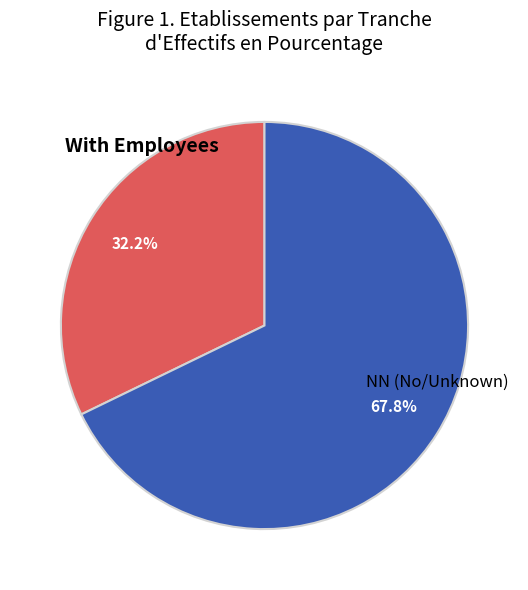

What is the ratio of the value at NN (No/Unknown) to the value at With Employees?

2.1